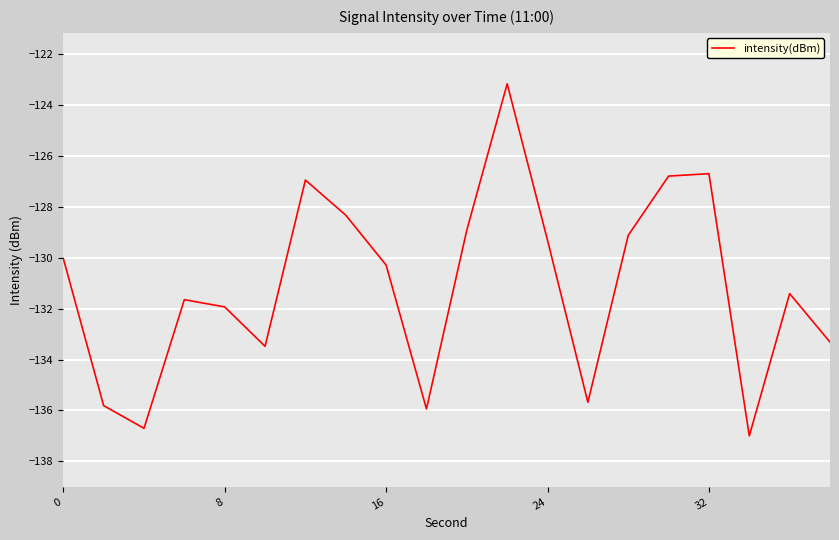

What is the greatest value displayed?

-123.2